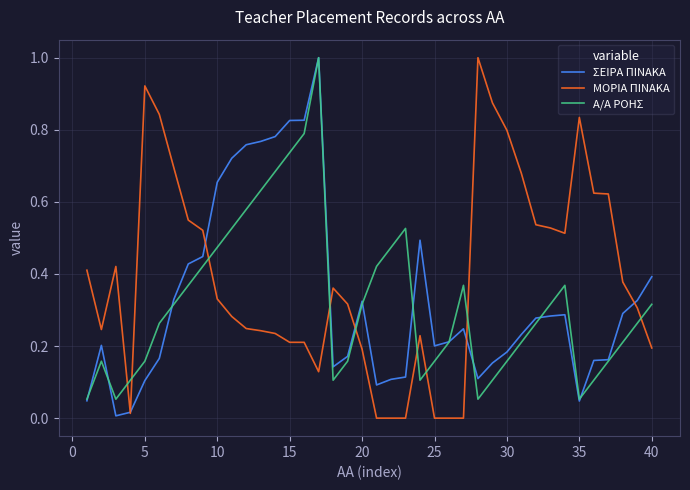

What is the maximum value for Α/Α ΡΟΗΣ?

1.0